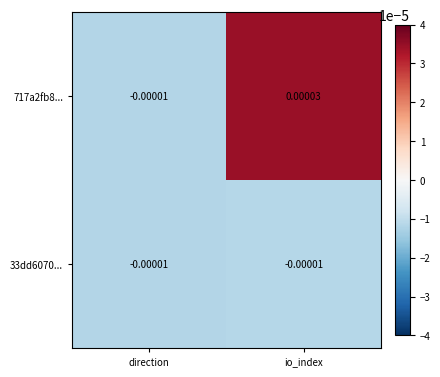

How many data points in 717a2fb8... are above 0?

1